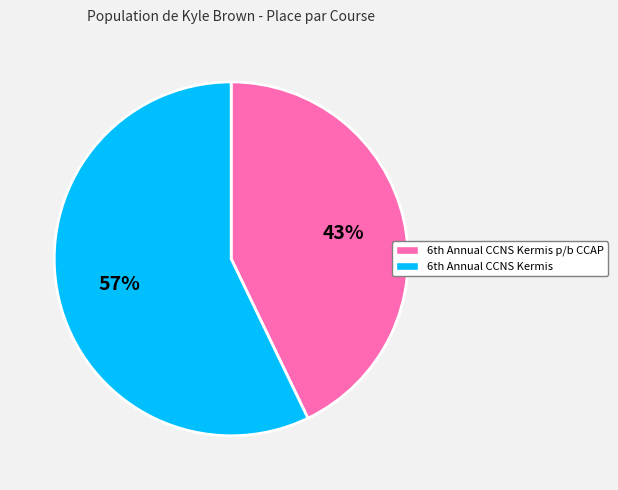

What is the smallest slice in the pie chart?

6th Annual CCNS Kermis p/b CCAP